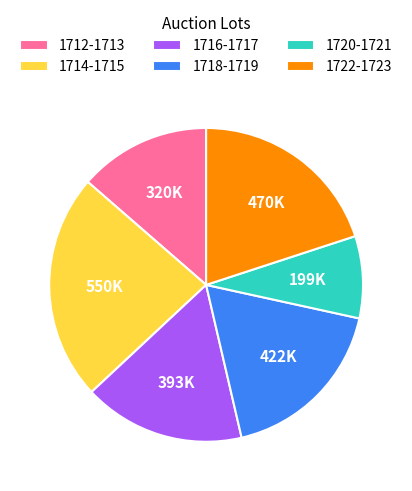

Rank the categories by value from highest to lowest.

1714-1715, 1722-1723, 1718-1719, 1716-1717, 1712-1713, 1720-1721